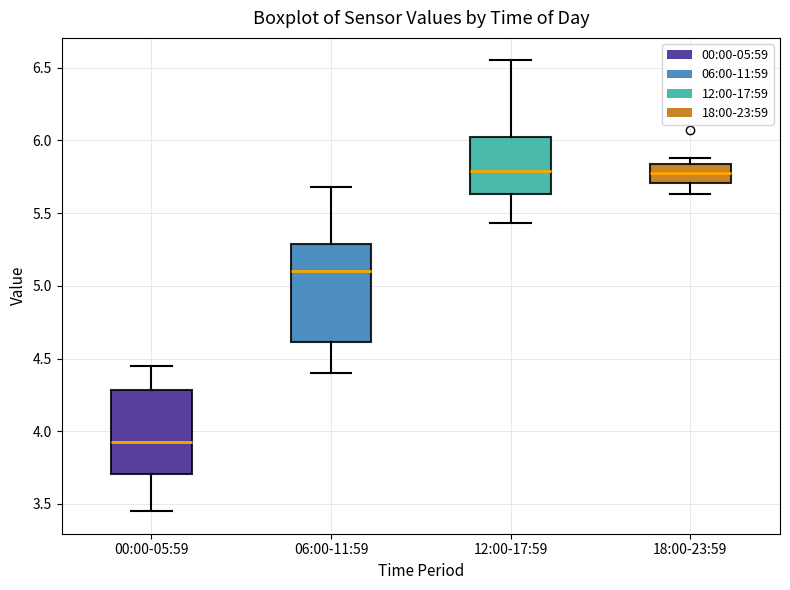

Which box is the tallest, from its lower edge to its upper edge?

06:00-11:59